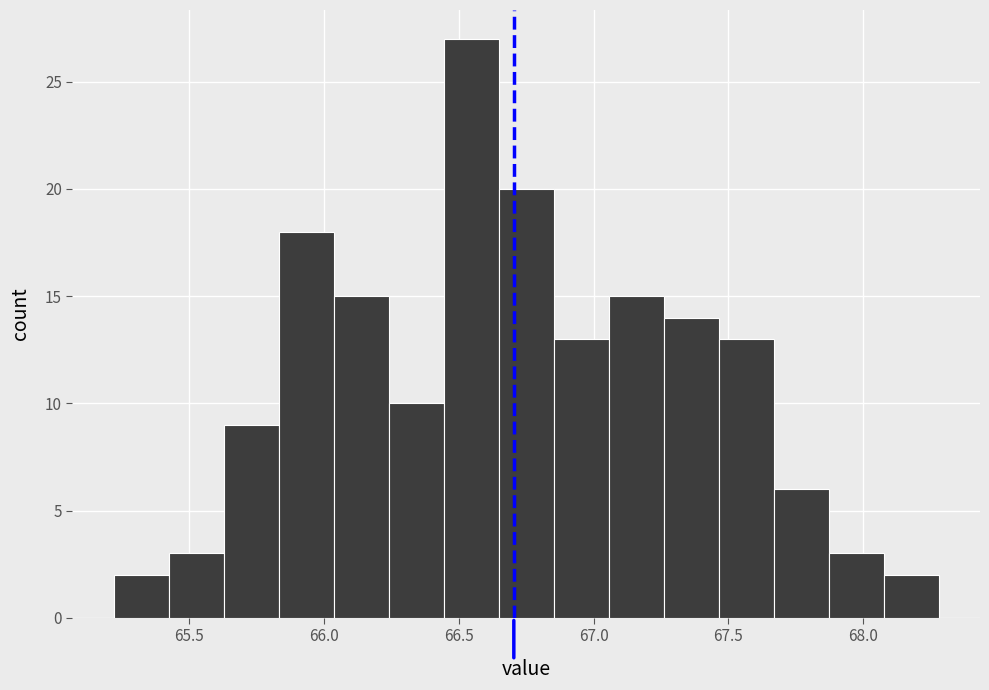

Reading left to right, transcribe this chart: for each bar, give the range it covers on the x-axis and its height. Neither the bar edges nor the heights are printed on the chart, so give them approximately, as read against the axes.

65.20 to 65.40: 2
65.40 to 65.65: 3
65.65 to 65.85: 9
65.85 to 66.05: 18
66.05 to 66.25: 15
66.25 to 66.45: 10
66.45 to 66.65: 27
66.65 to 66.85: 20
66.85 to 67.05: 13
67.05 to 67.25: 15
67.25 to 67.45: 14
67.45 to 67.65: 13
67.65 to 67.85: 6
67.85 to 68.10: 3
68.10 to 68.30: 2